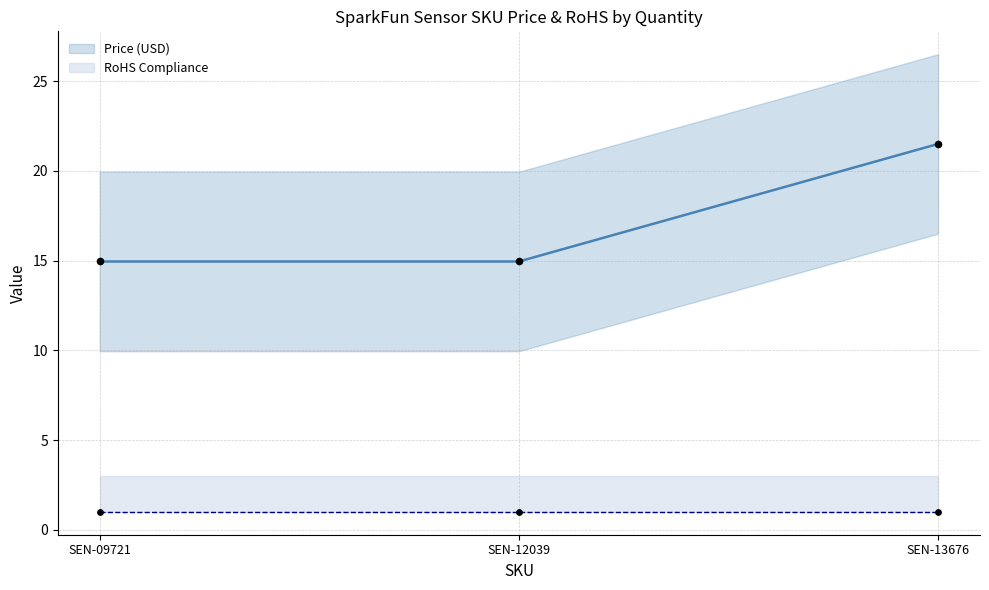

Which has a higher value, SEN-13676 or SEN-12039?

SEN-13676